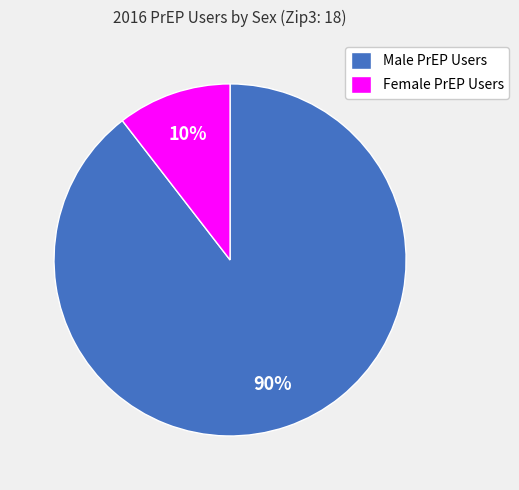

What percentage is the Female PrEP Users slice, to the nearest percent?

10%